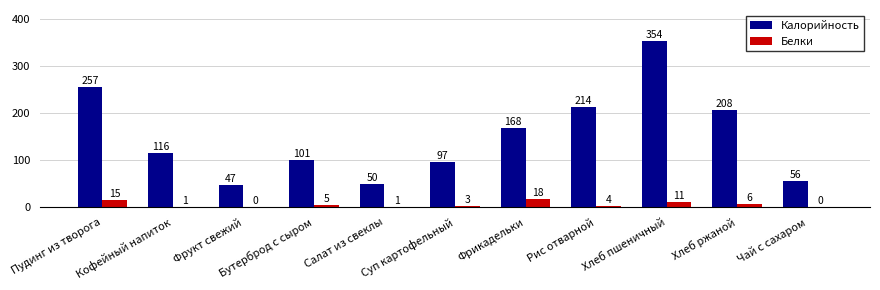

What is the maximum value shown in the chart?

354.0